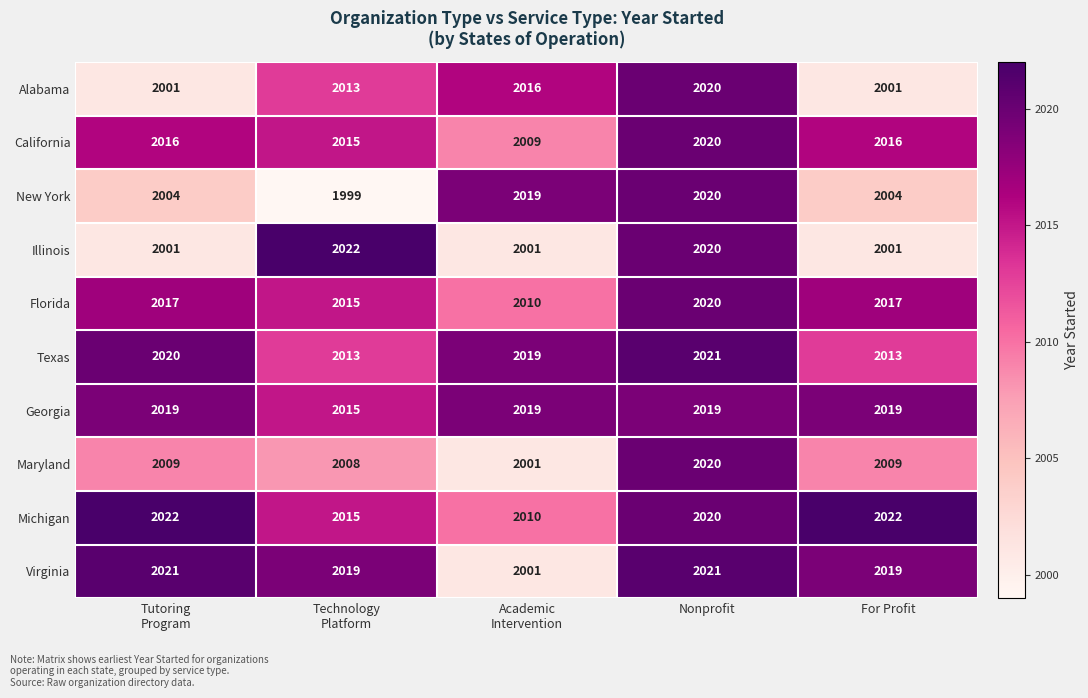

At how many categories does at least one series exceed 2013?

5